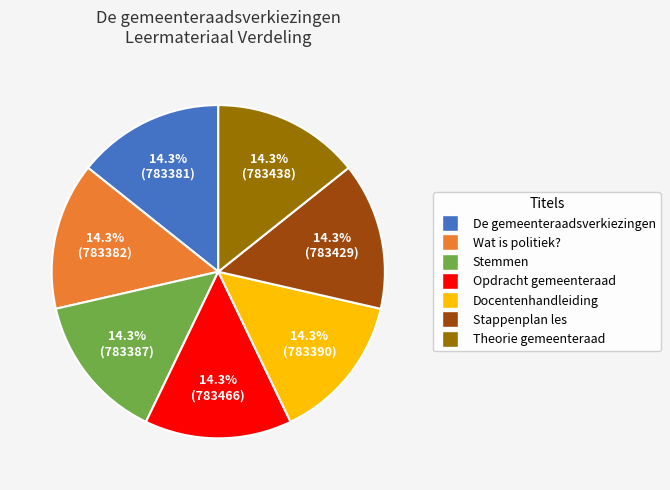

Does any single category account for the majority?

No